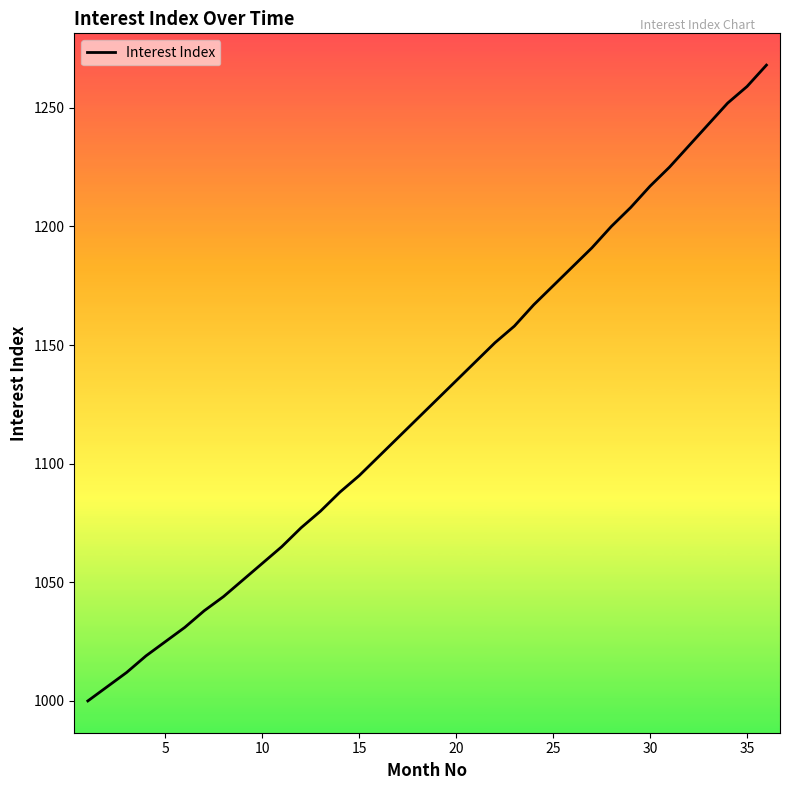

What is the minimum value shown in the chart?

1000